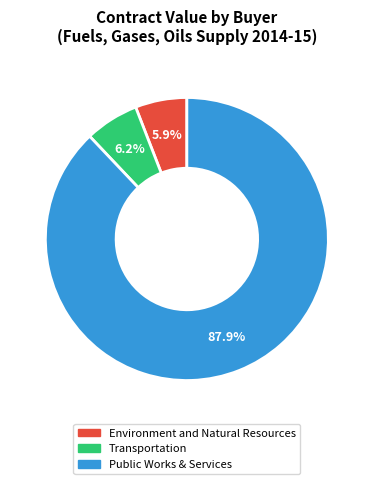

How many slices are in this pie chart?

3